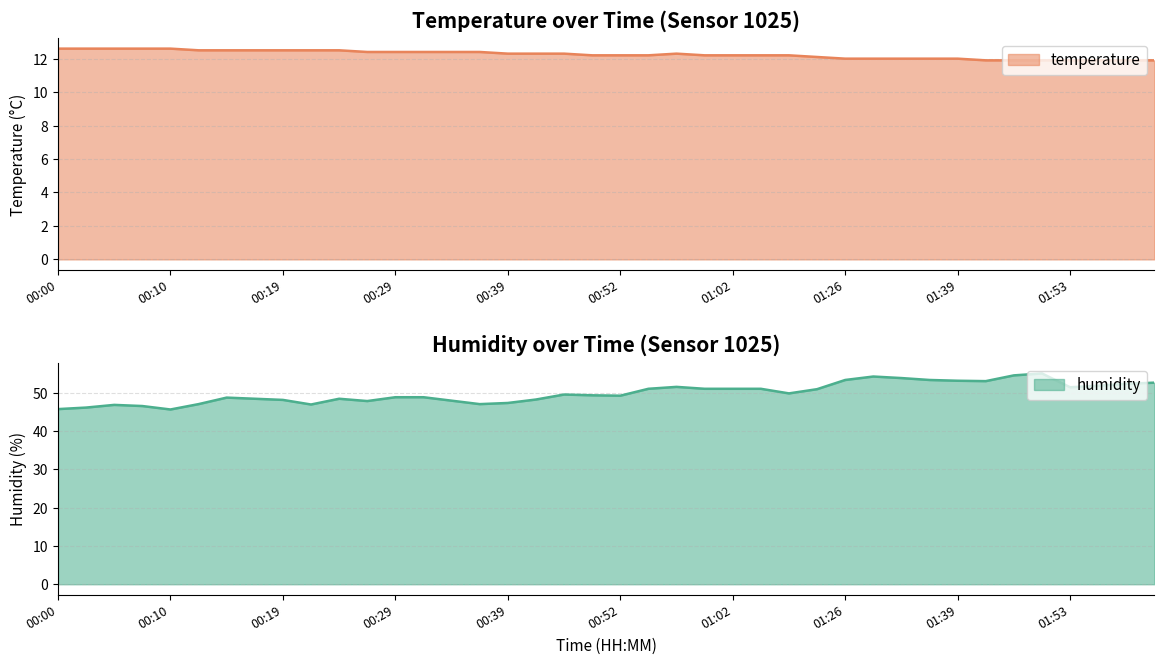

Reading left to right, list all the values displayed in this chart.

temperature: 00:00=12.6	00:02=12.6	00:05=12.6	00:07=12.6	00:10=12.6	00:12=12.5	00:15=12.5	00:17=12.5	00:19=12.5	00:22=12.5	00:24=12.5	00:27=12.4	00:29=12.4	00:32=12.4	00:34=12.4	00:36=12.4	00:39=12.3	00:41=12.3	00:46=12.3	00:49=12.2	00:52=12.2	00:54=12.2	00:57=12.3	00:59=12.2	01:02=12.2	01:04=12.2	01:07=12.2	01:09=12.1	01:26=12.0	01:31=12.0	01:34=12.0	01:37=12.0	01:39=12.0	01:43=11.9	01:48=11.9	01:50=11.9	01:53=11.9	01:55=11.9	01:58=11.9	02:00=11.9
humidity: 00:00=45.7	00:02=46.1	00:05=46.8	00:07=46.5	00:10=45.6	00:12=47.0	00:15=48.7	00:17=48.4	00:19=48.1	00:22=46.9	00:24=48.4	00:27=47.8	00:29=48.8	00:32=48.8	00:34=47.9	00:36=47.0	00:39=47.3	00:41=48.2	00:46=49.5	00:49=49.3	00:52=49.2	00:54=51.0	00:57=51.5	00:59=51.0	01:02=51.0	01:04=51.0	01:07=49.8	01:09=50.9	01:26=53.3	01:31=54.2	01:34=53.8	01:37=53.3	01:39=53.1	01:43=53.0	01:48=54.5	01:50=55.0	01:53=51.4	01:55=51.8	01:58=52.3	02:00=52.6